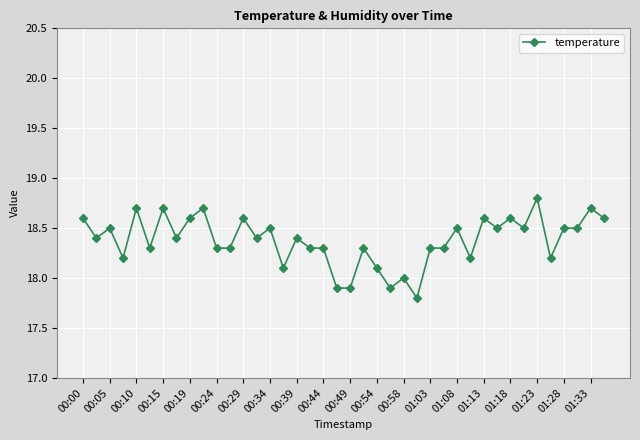

What is the average value?

18.4